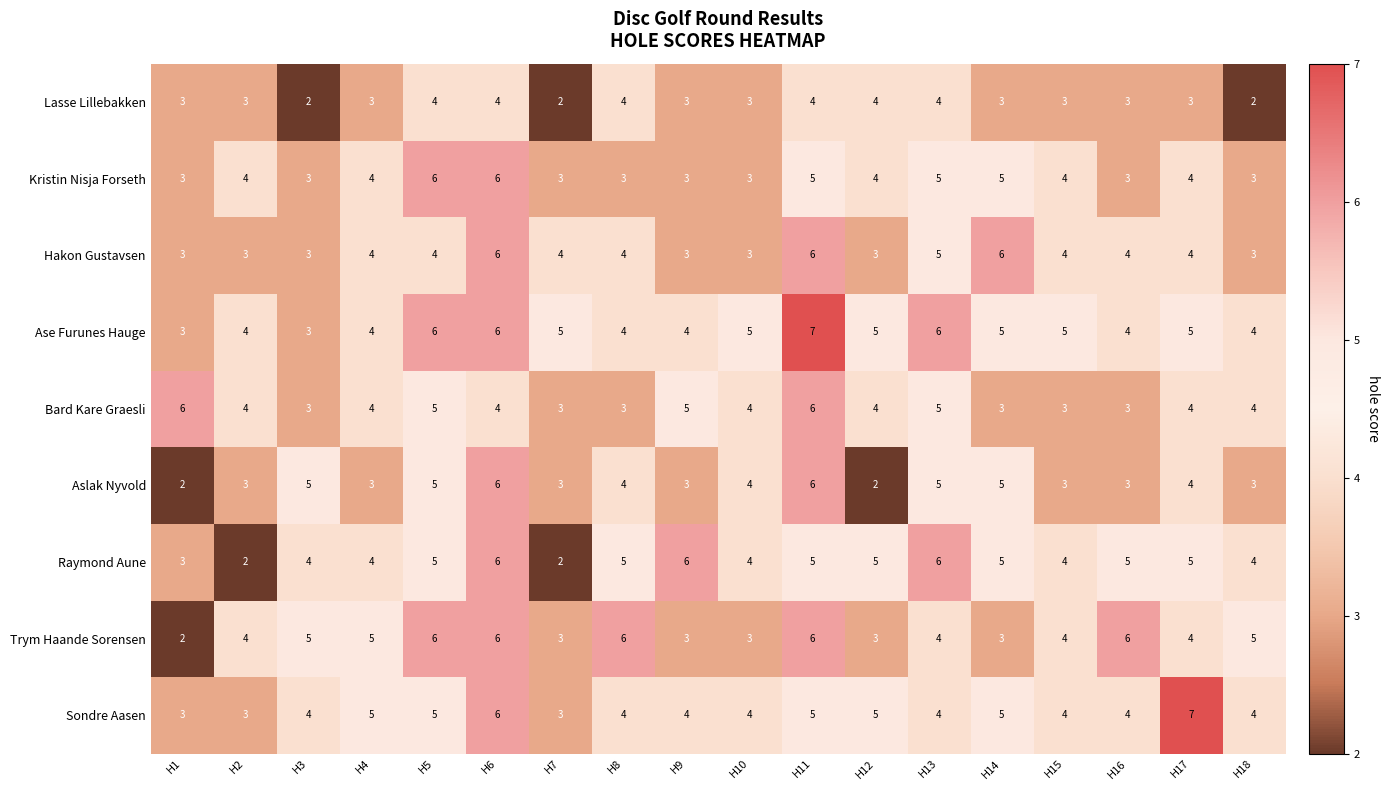

What is the minimum value shown in the chart?

2